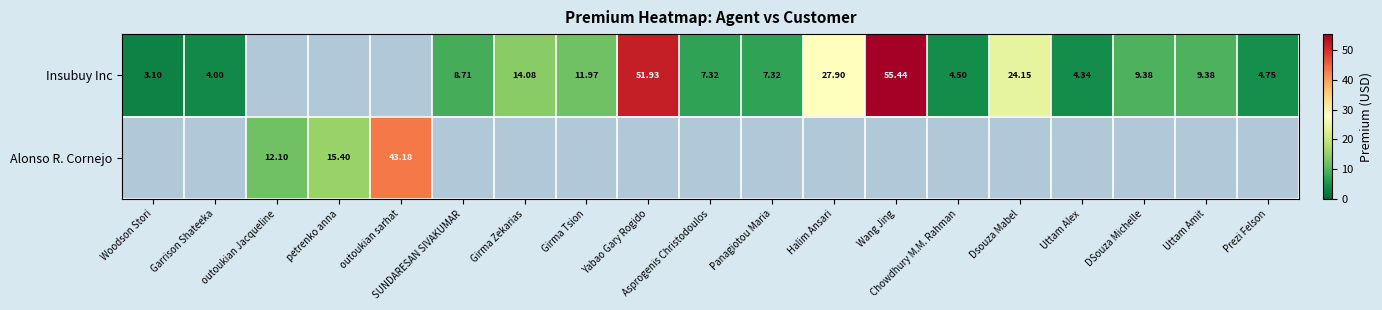

Between Woodson Stori and Chowdhury M.M. Rahman, which series saw the biggest shift?

Insubuy Inc